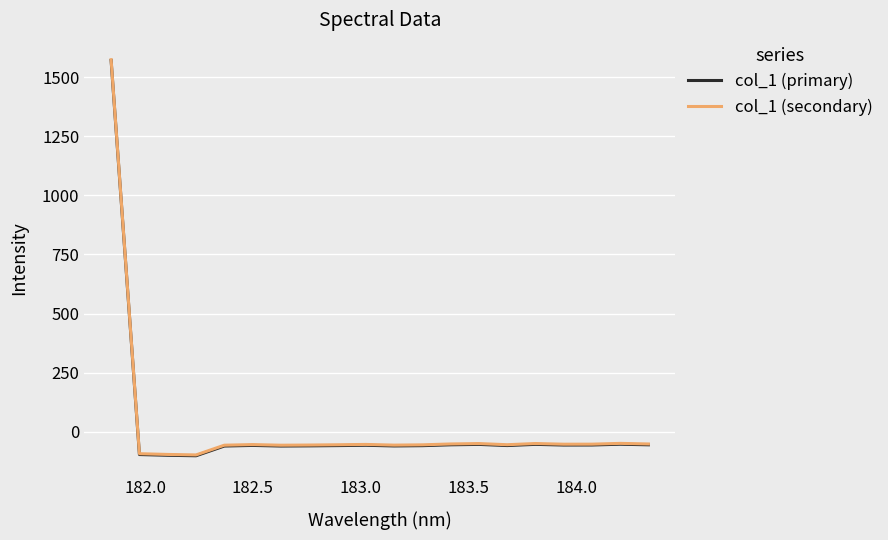

What is the smallest value displayed?

-101.3